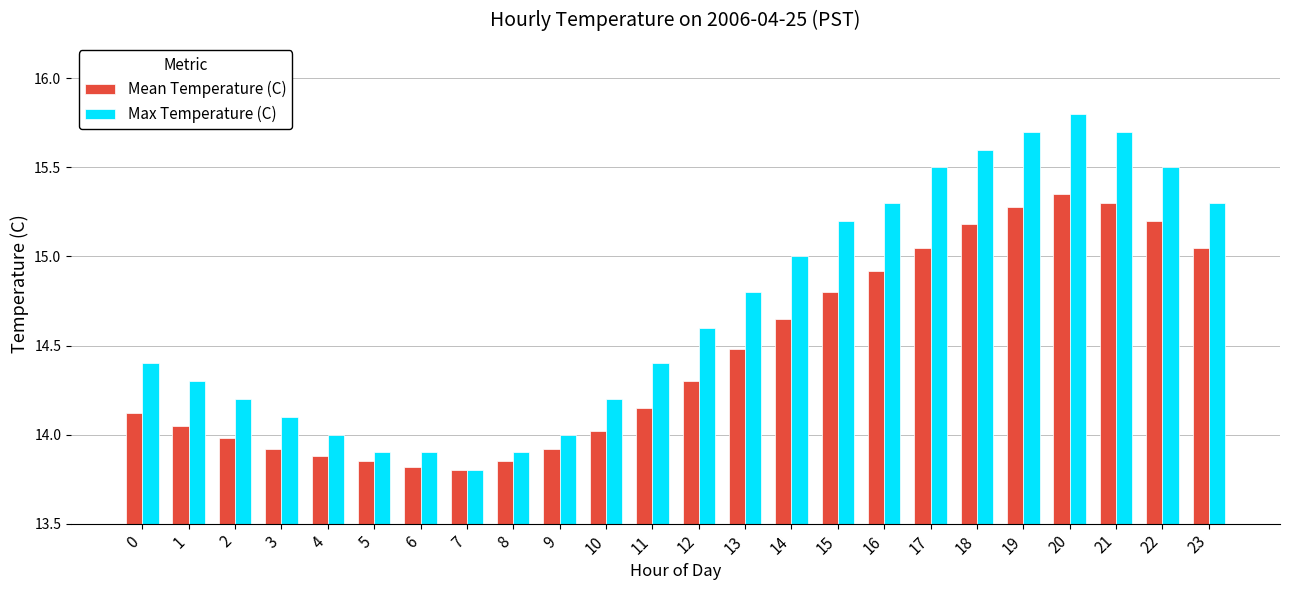

Which series changed the most between 9 and 17?

Max Temperature (C)